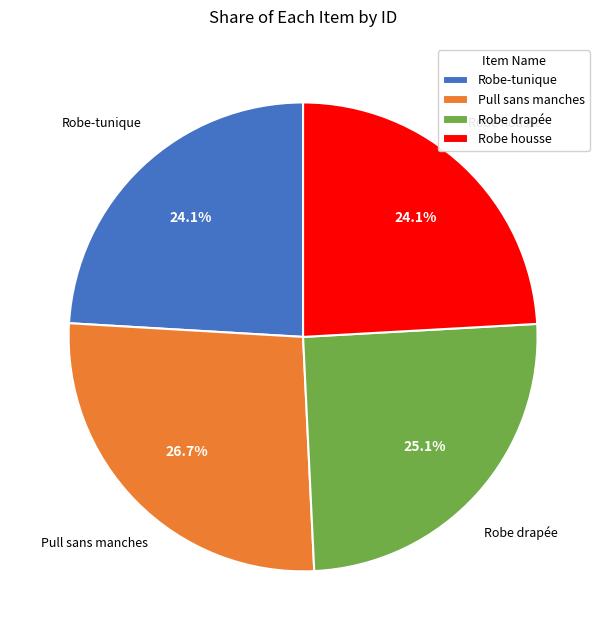

Is there any slice that represents more than half of the pie?

No